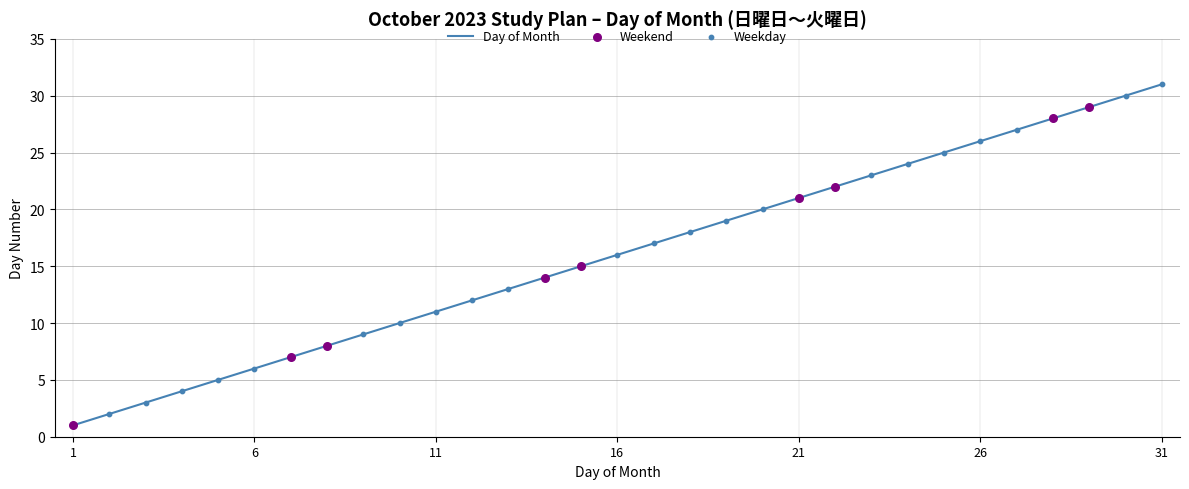

What is the greatest value displayed?

31